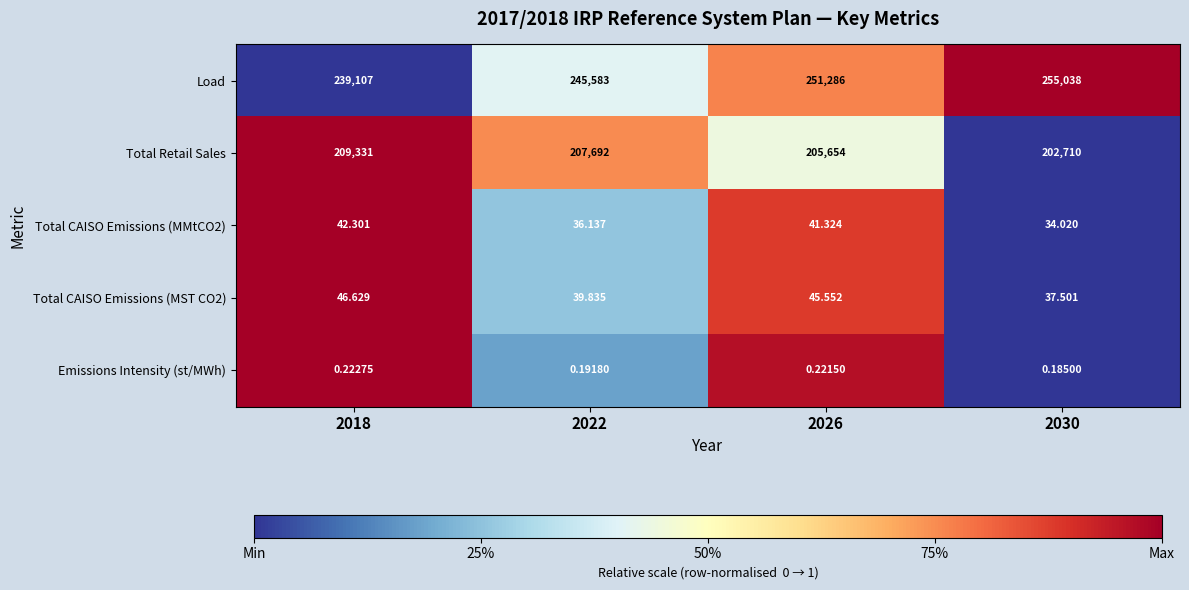

At which category is the sum across all series the highest?

2030